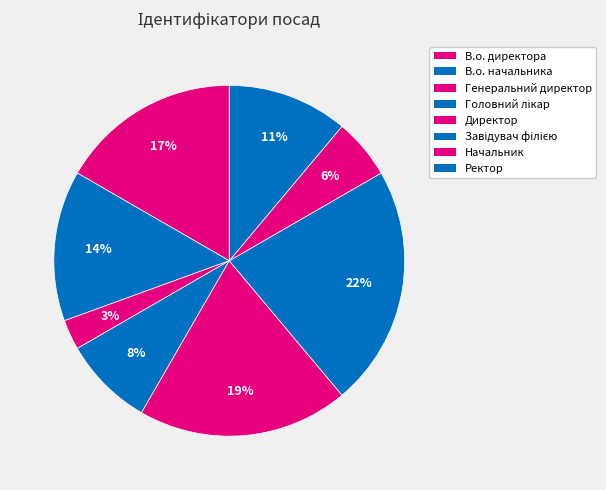

How many slices are in this pie chart?

8